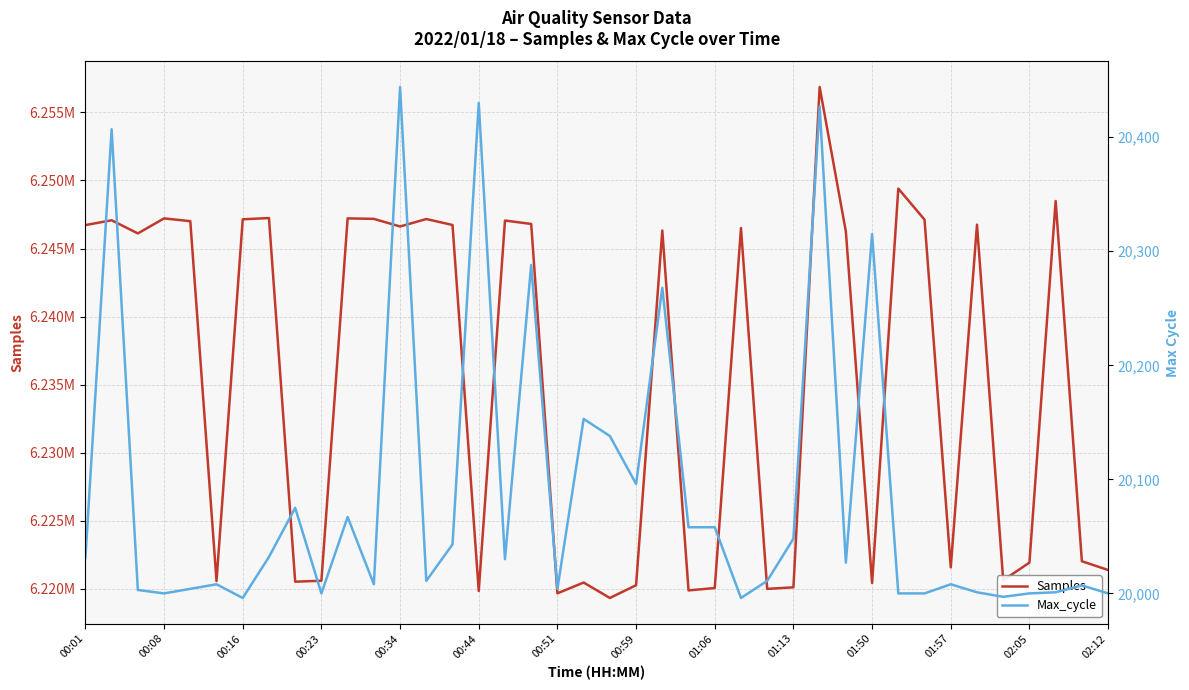

How many distinct data groups are displayed?

2